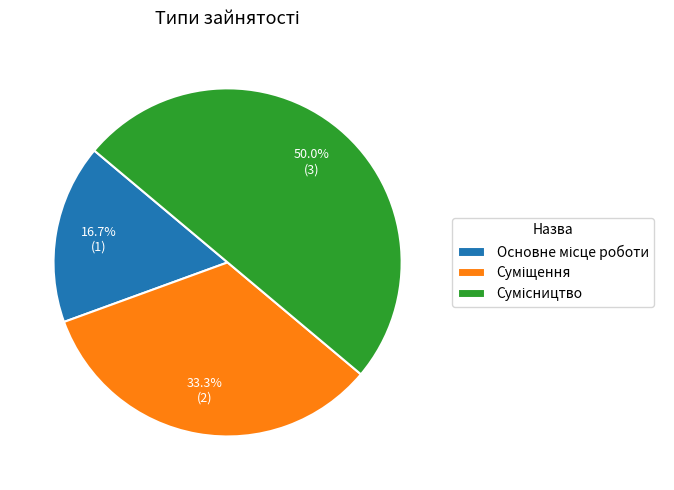

Is it true that Основне місце роботи is 17% of the pie?

True